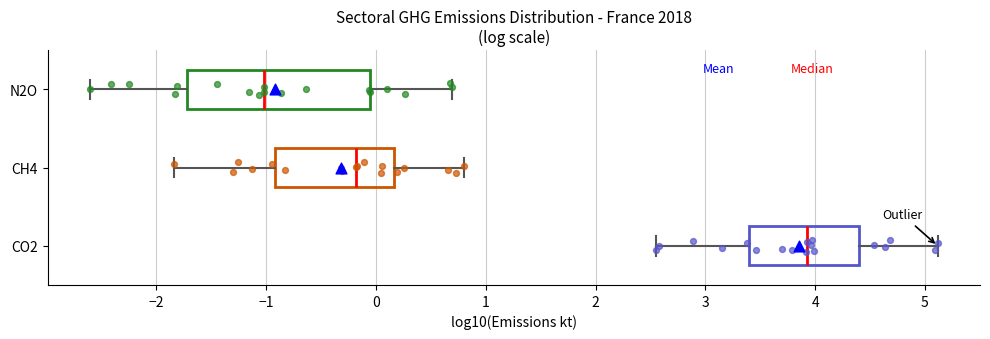

Which box has the furthest to the right median line?

CO2